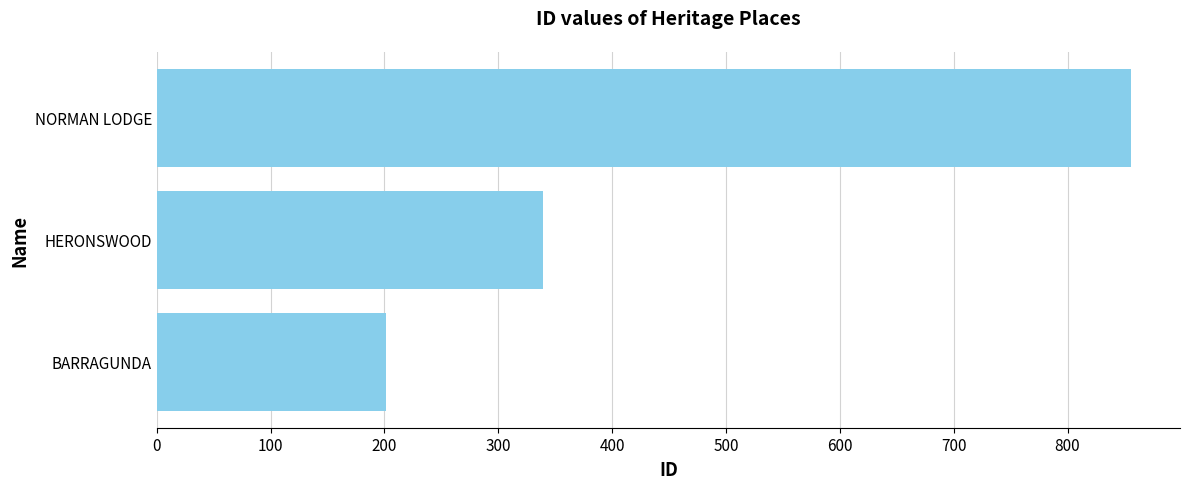

Between NORMAN LODGE and HERONSWOOD, which is larger?

NORMAN LODGE